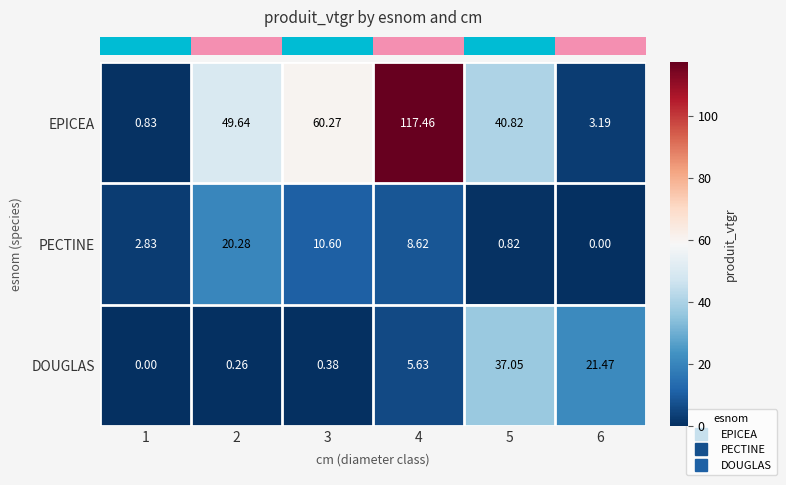

List the series in order of their peak value, highest first.

EPICEA, DOUGLAS, PECTINE